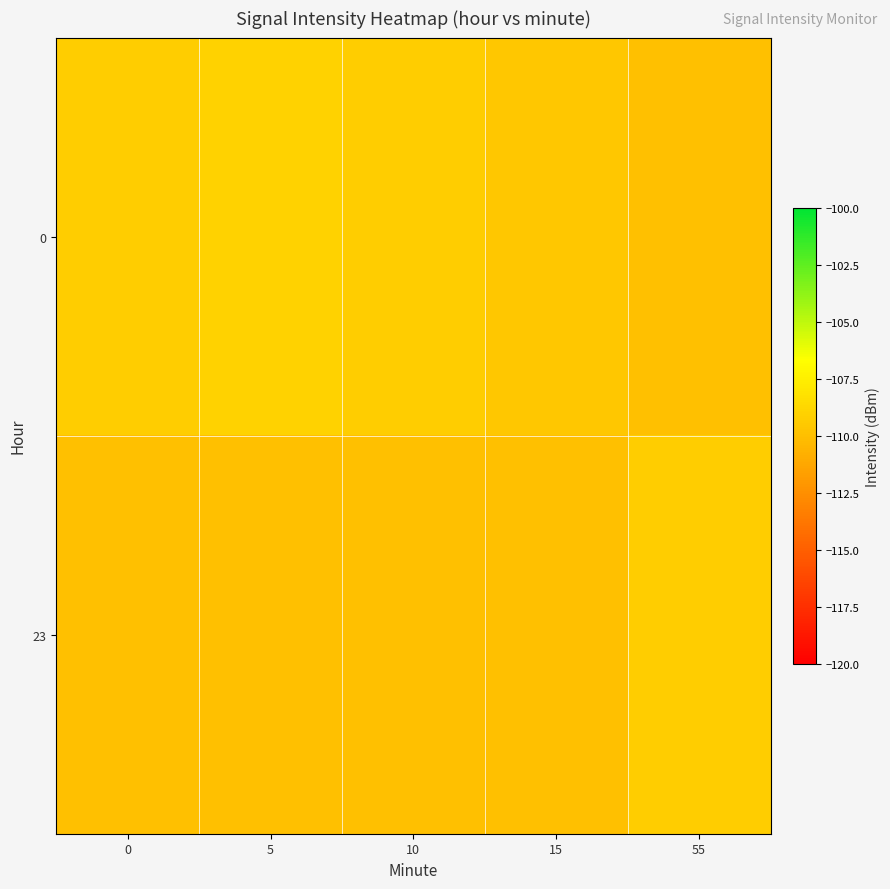

What is the greatest value displayed?

-109.1